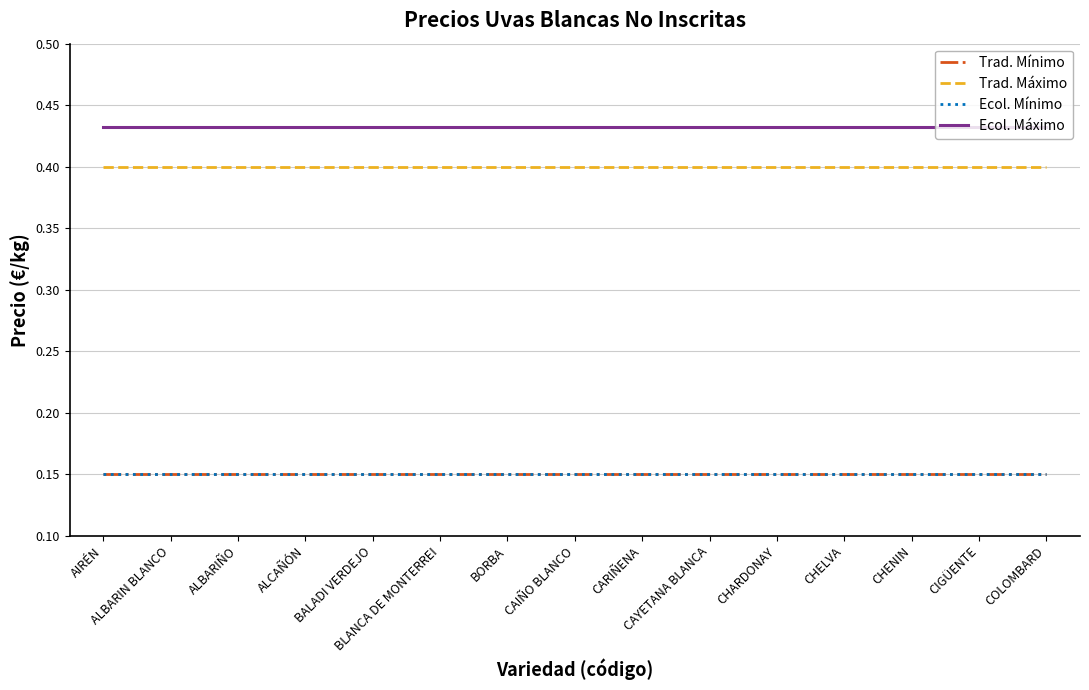

Is this an area chart (filled region under the line)?

No